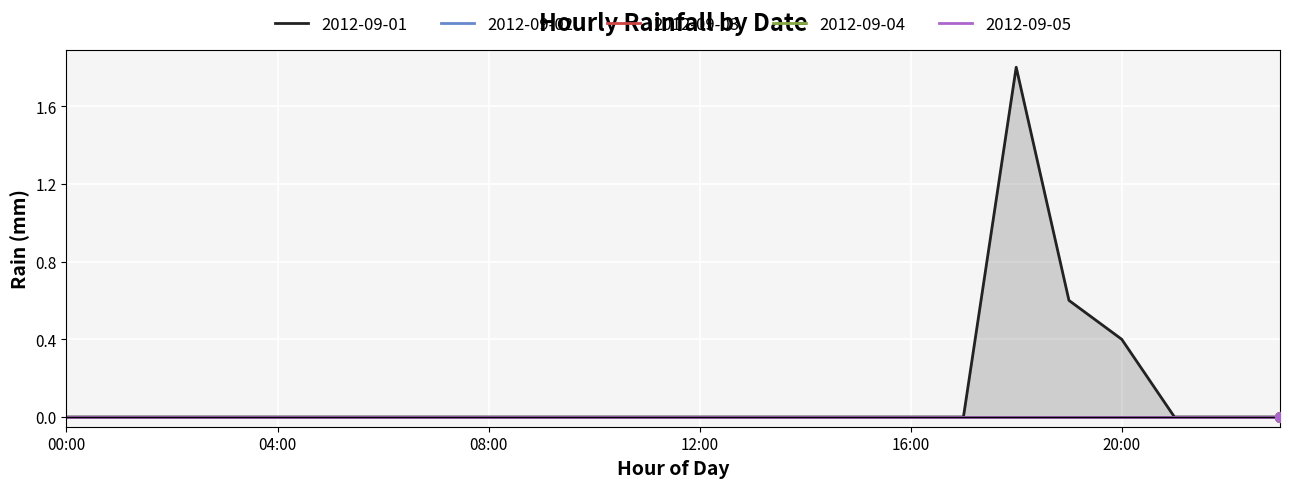

True or false: 2012-09-05 and 2012-09-01 intersect in this chart.

False